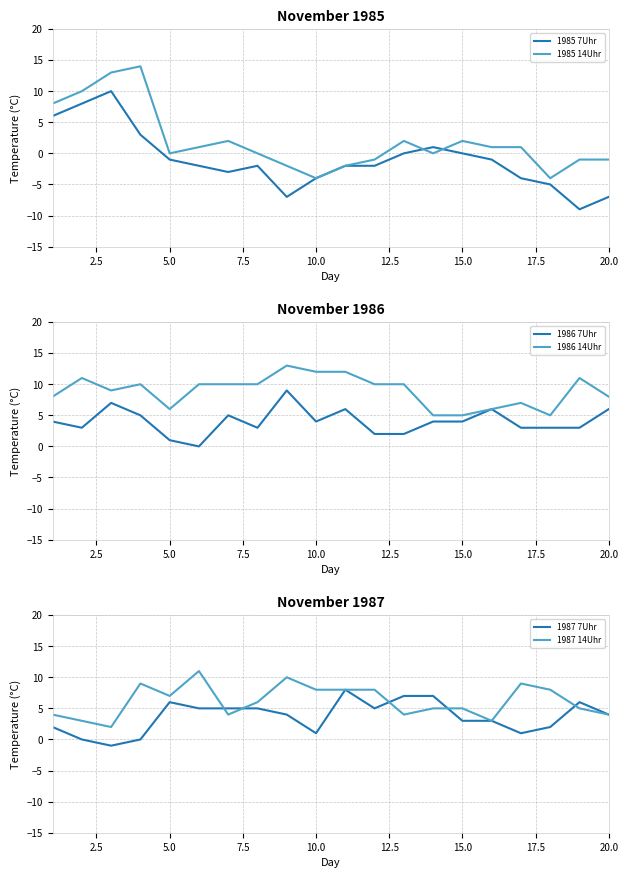

The 1986 14Uhr series shows 6 at 5.0. True or false?

True